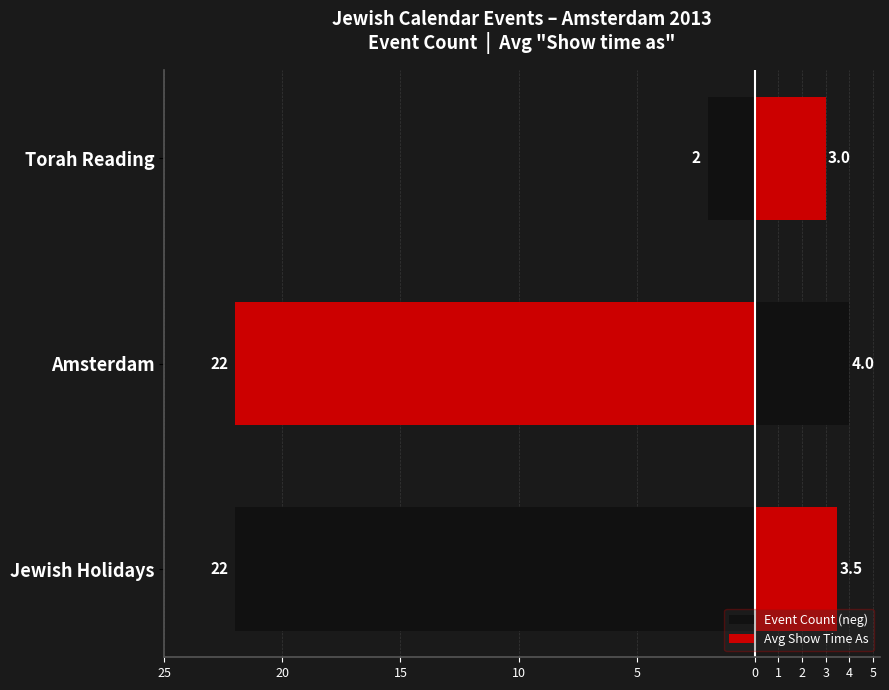

What are all the series names shown in the legend?

Event Count (neg), Avg Show Time As